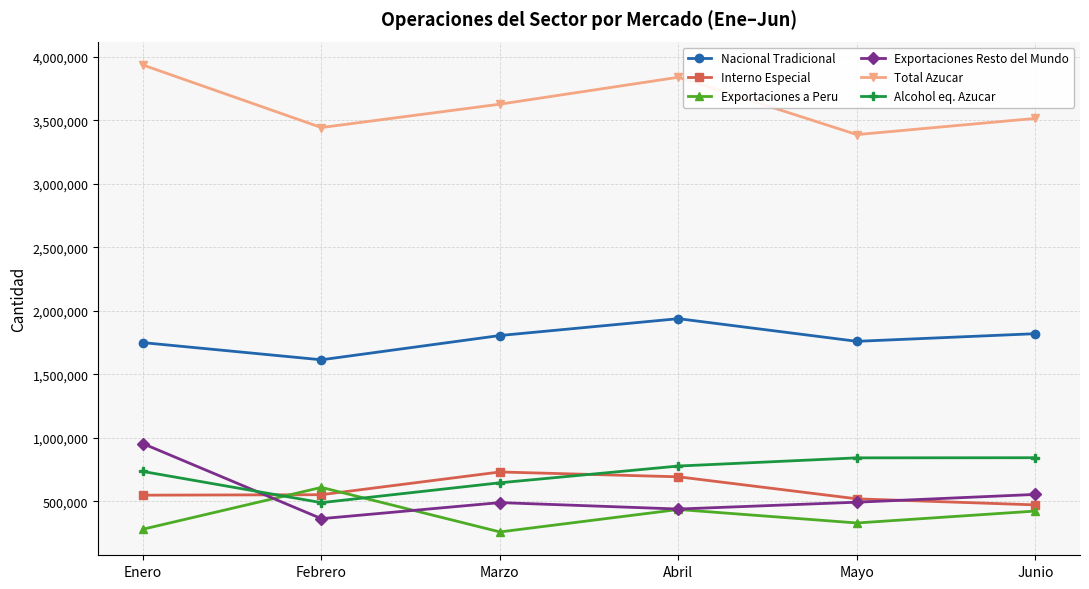

What is the highest value of the Total Azucar series?

3934672.8